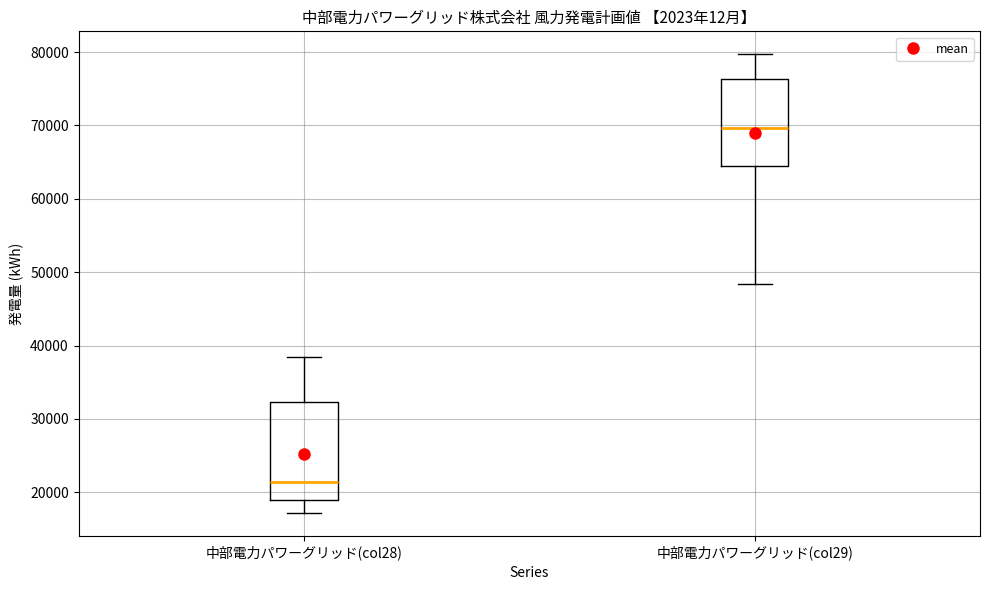

Which box's median line is the highest?

中部電力パワーグリッド(col29)